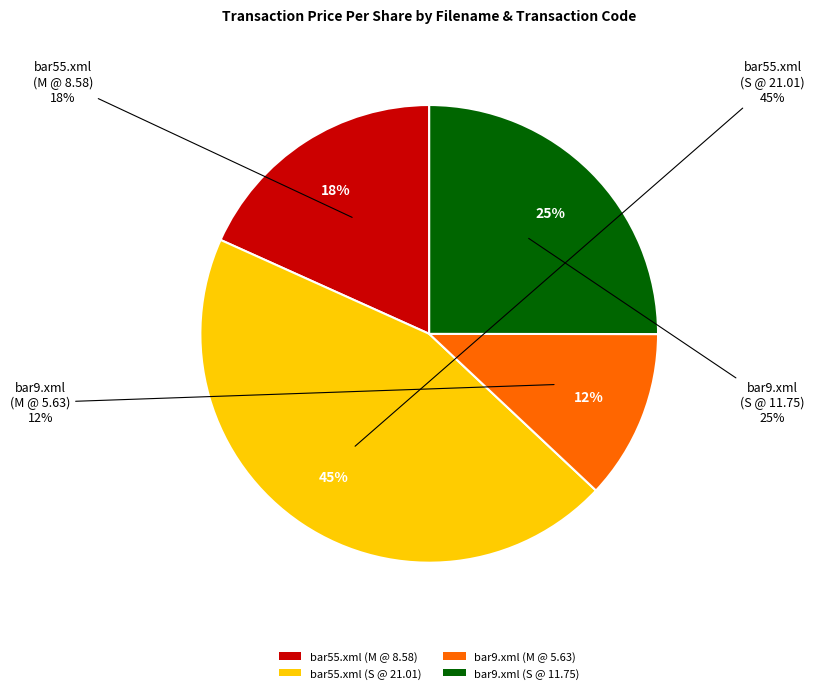

How many segments does this pie chart have?

4